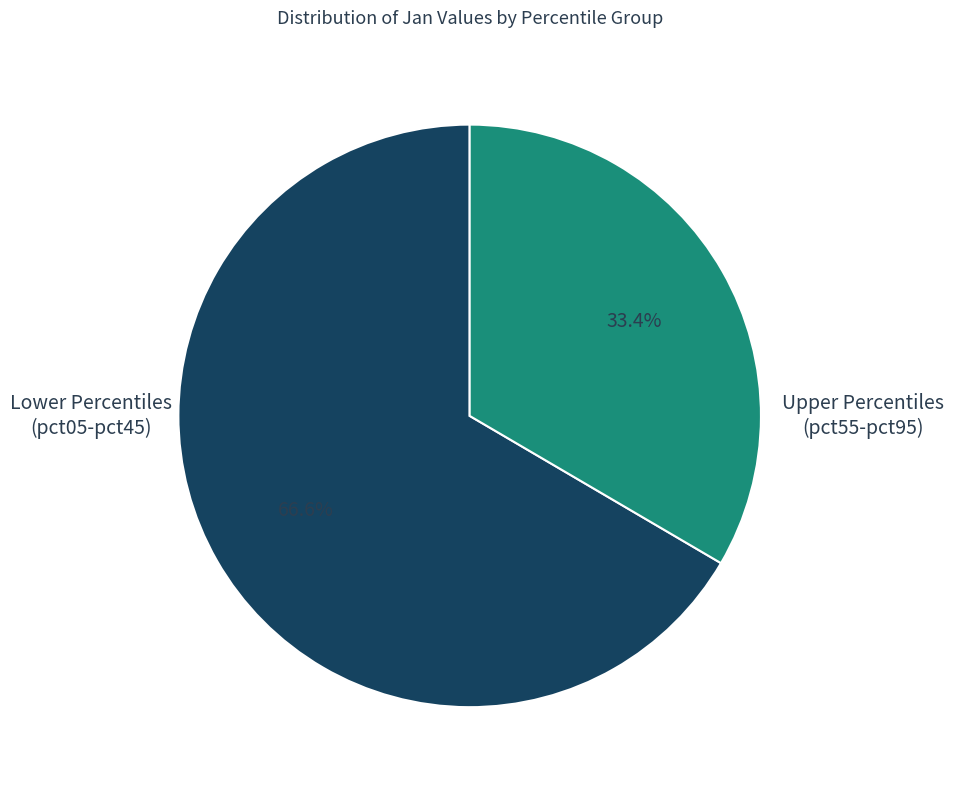

How many slices are in this pie chart?

2